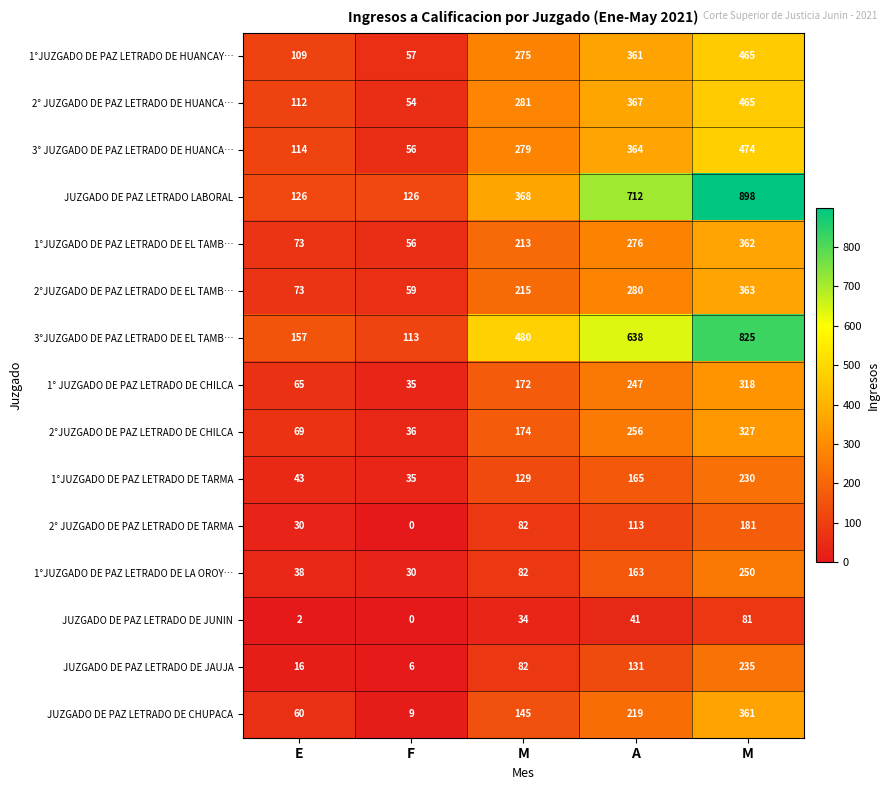

How many values in JUZGADO DE PAZ LETRADO DE JUNIN are above zero?

4